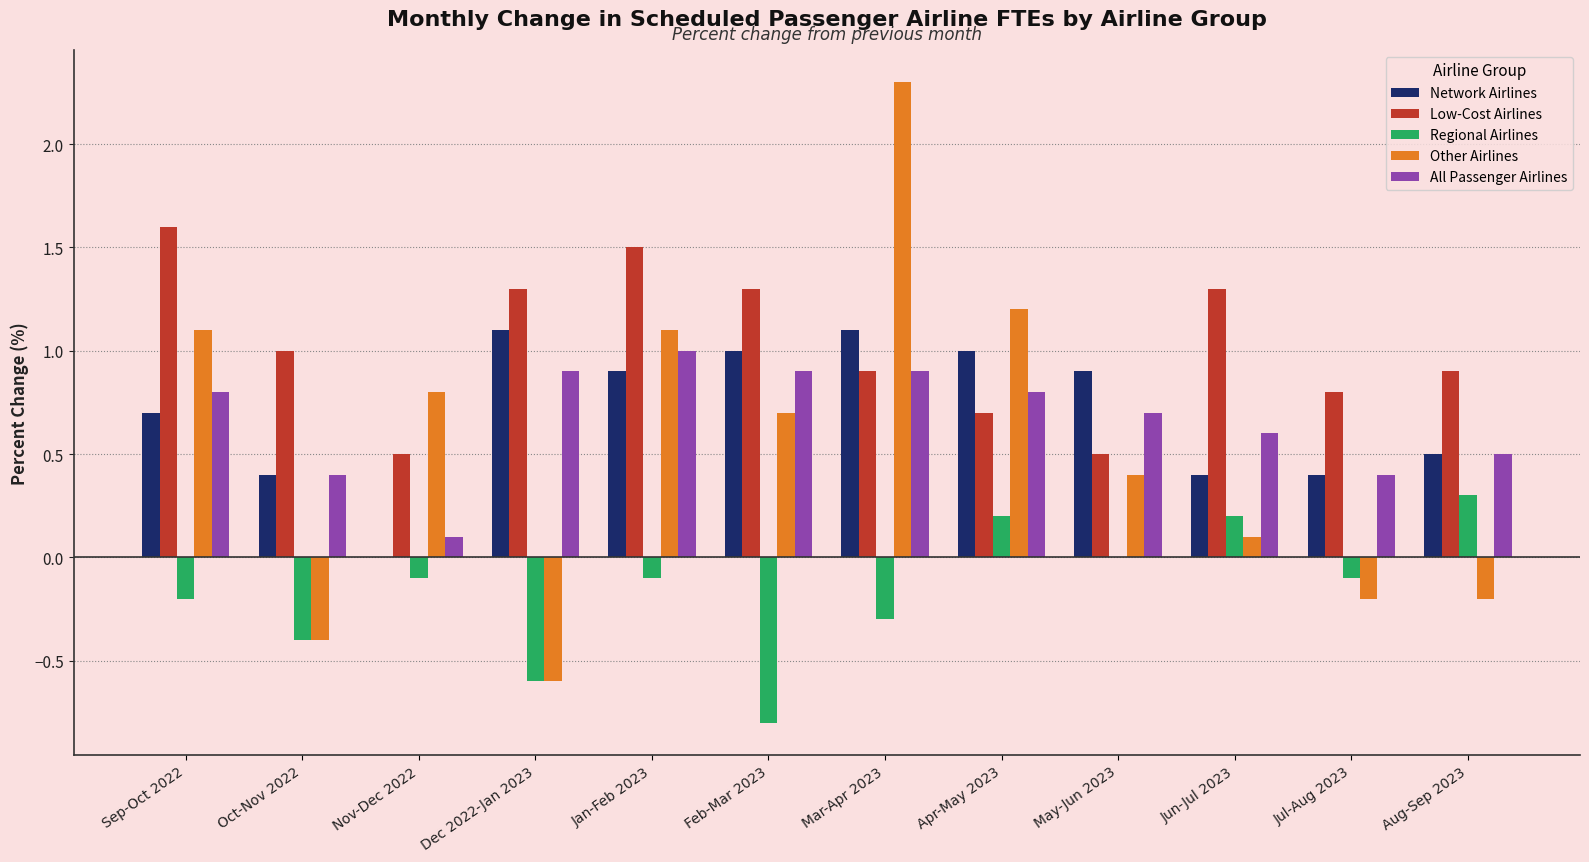

What are all the series names shown in the legend?

Network Airlines, Low-Cost Airlines, Regional Airlines, Other Airlines, All Passenger Airlines